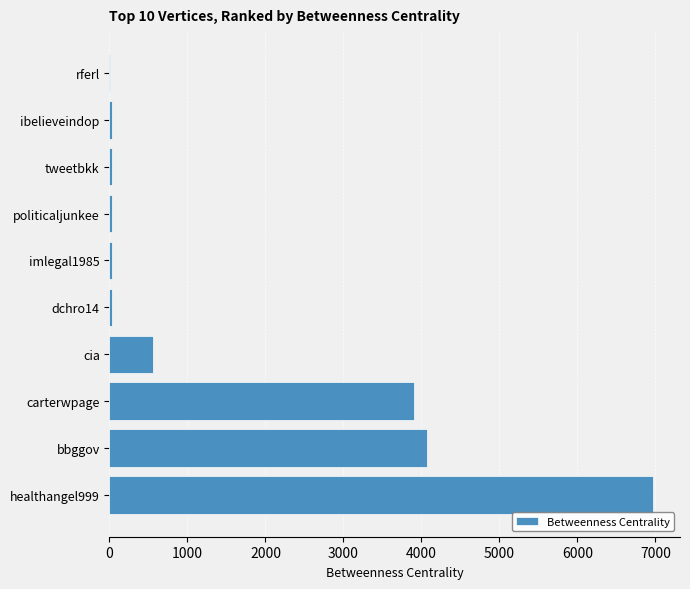

What is the sum of all values?

15690.0